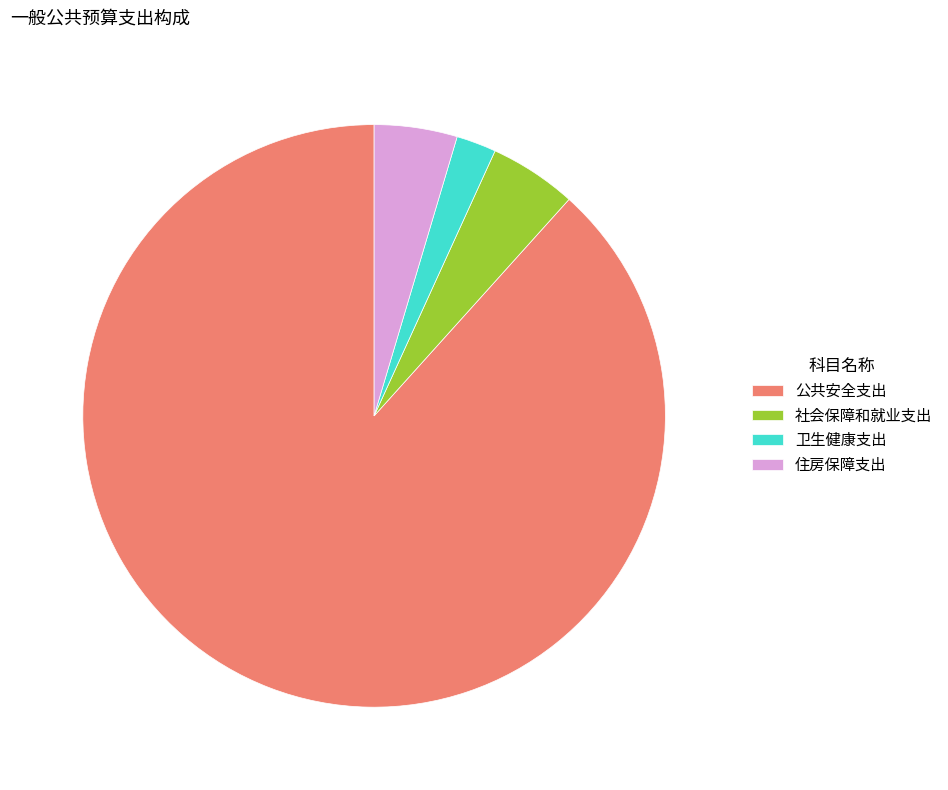

How many segments does this pie chart have?

4